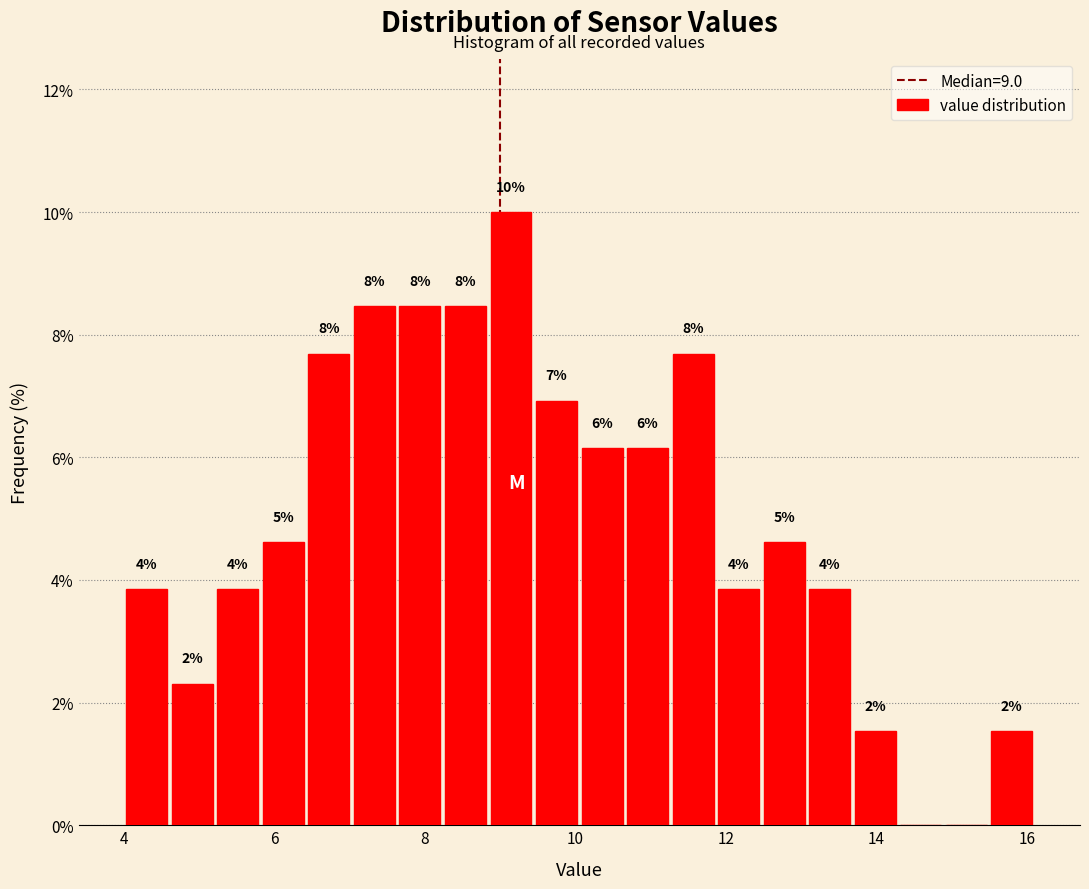

Around what value on the x-axis is the tallest bar? Give the approximate position of its centre, as read against the axis.

9.2